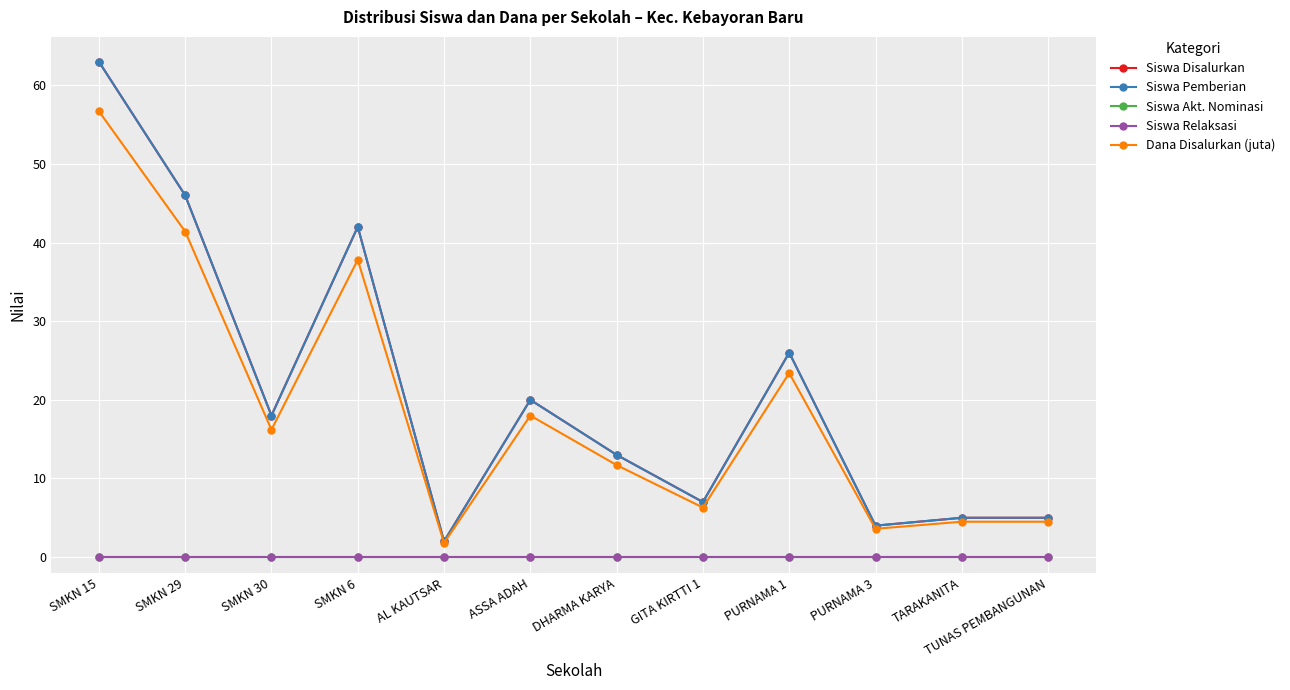

List the labels in order of Siswa Disalurkan value, largest first.

SMKN 15, SMKN 29, SMKN 6, PURNAMA 1, ASSA ADAH, SMKN 30, DHARMA KARYA, GITA KIRTTI 1, TARAKANITA, TUNAS PEMBANGUNAN, PURNAMA 3, AL KAUTSAR